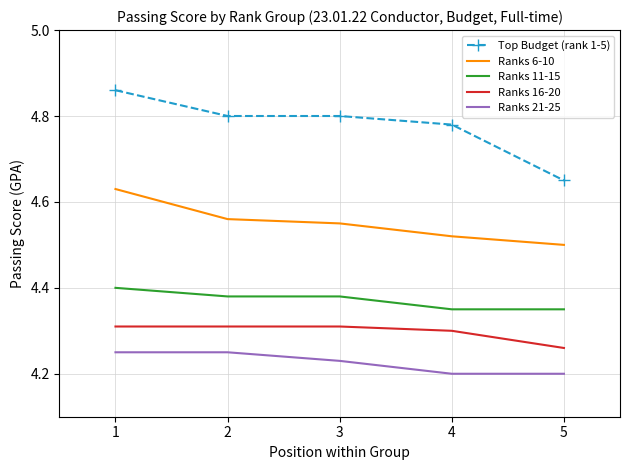

At which category is the sum across all series the highest?

1